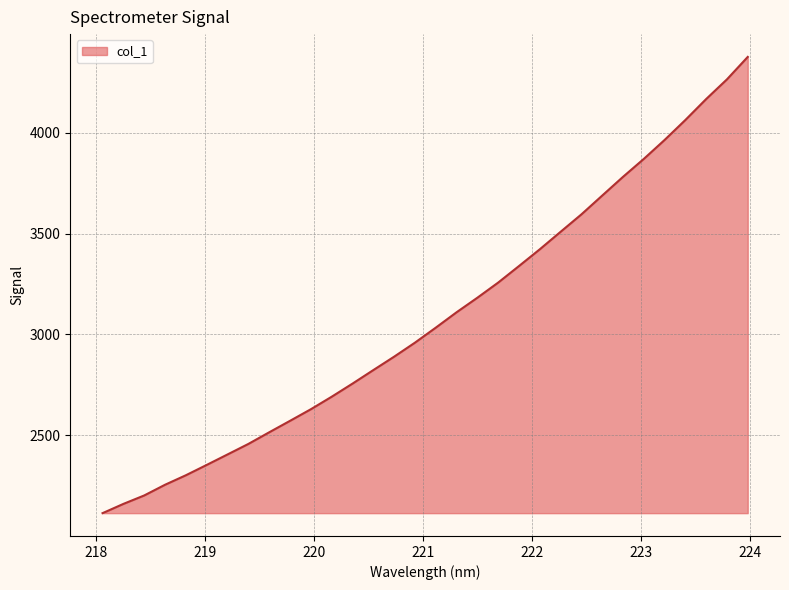

What is the maximum value shown in the chart?

4377.0